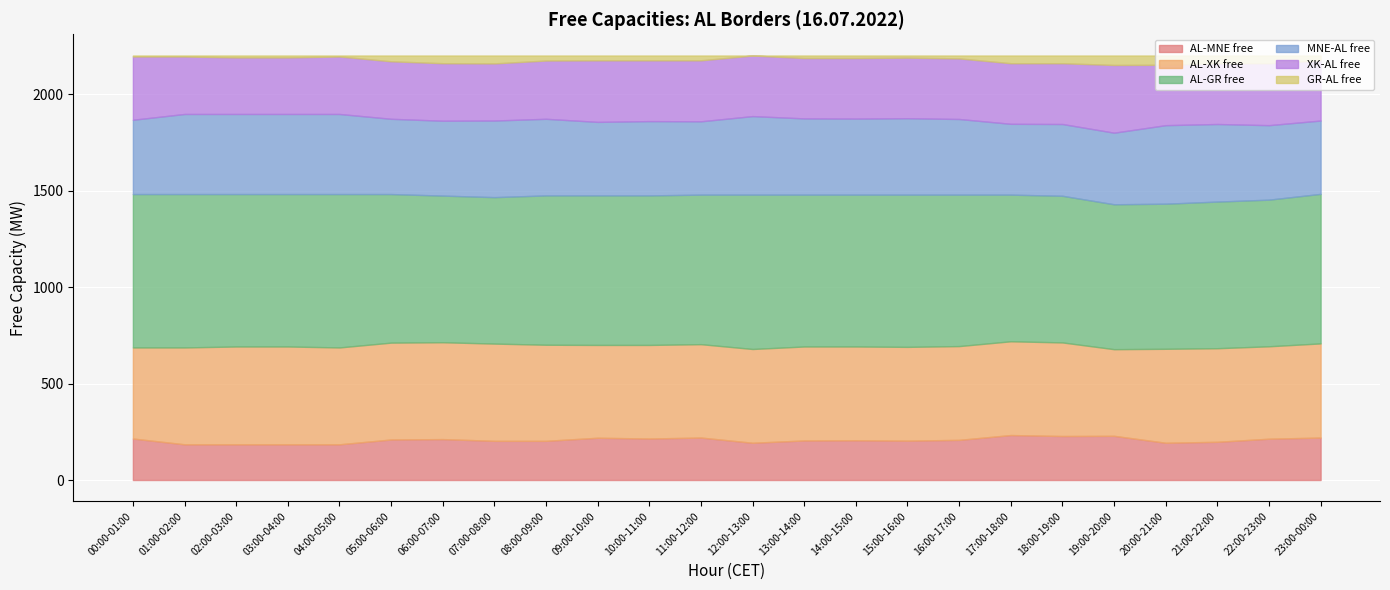

Rank the series by their maximum value, from lowest to highest.

GR-AL free, AL-MNE free, XK-AL free, MNE-AL free, AL-XK free, AL-GR free